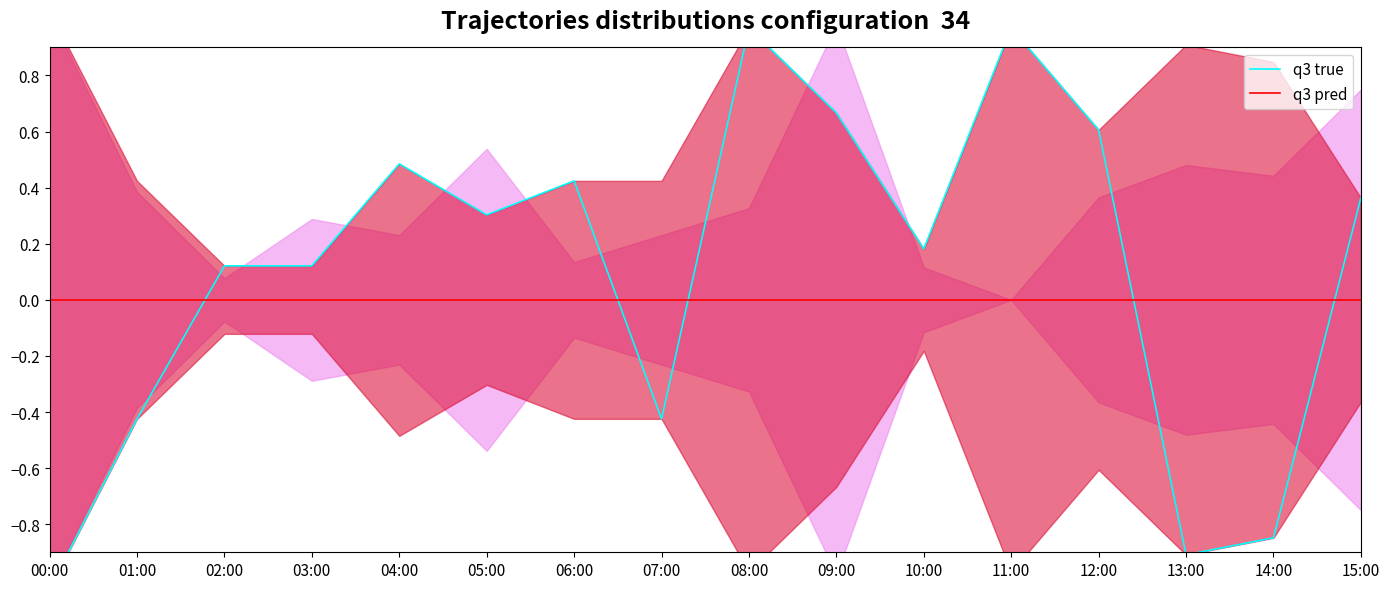

Reading right to left, extract all data points from this chart.

q3 true: 15:00=0.4	14:00=-0.8	13:00=-0.9	12:00=0.6	11:00=1.0	10:00=0.2	09:00=0.7	08:00=1.0	07:00=-0.4	06:00=0.4	05:00=0.3	04:00=0.5	03:00=0.1	02:00=0.1	01:00=-0.4	00:00=-1.0
q3 pred: 15:00=0.0	14:00=0.0	13:00=0.0	12:00=0.0	11:00=0.0	10:00=0.0	09:00=0.0	08:00=0.0	07:00=0.0	06:00=0.0	05:00=0.0	04:00=0.0	03:00=0.0	02:00=0.0	01:00=0.0	00:00=0.0